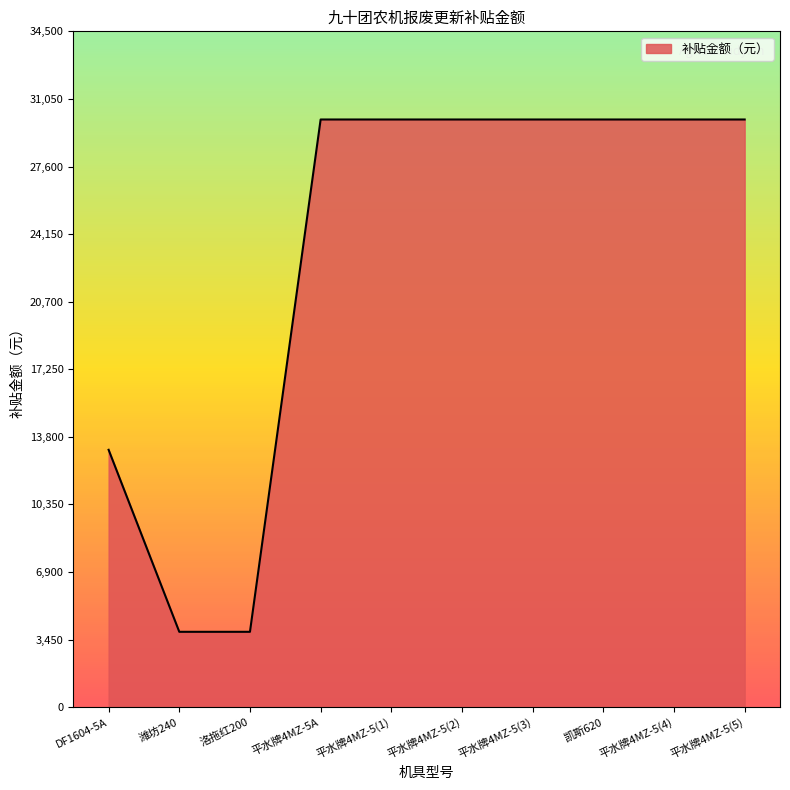

How many lines are shown in the chart?

1